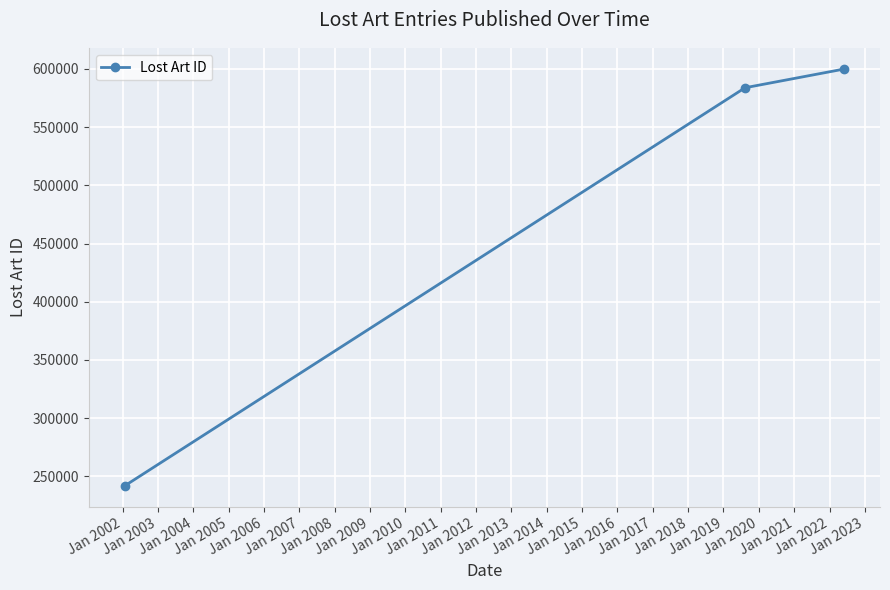

What is the greatest value displayed?

599868